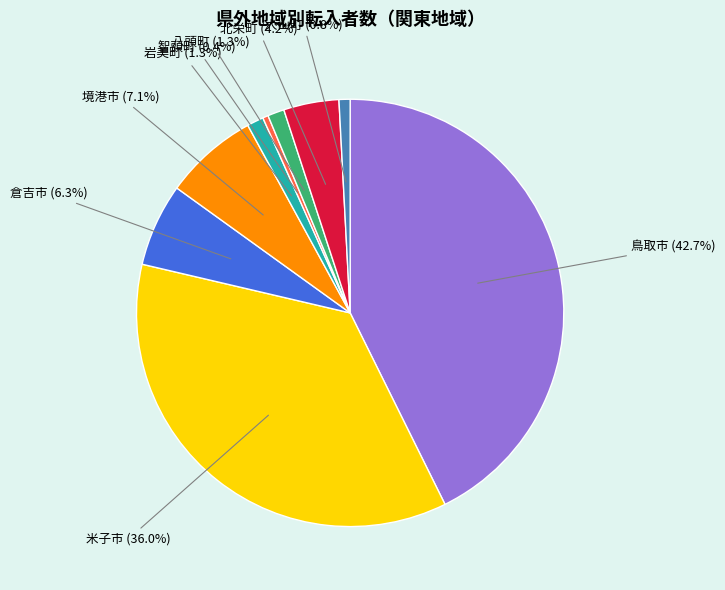

How many segments does this pie chart have?

9